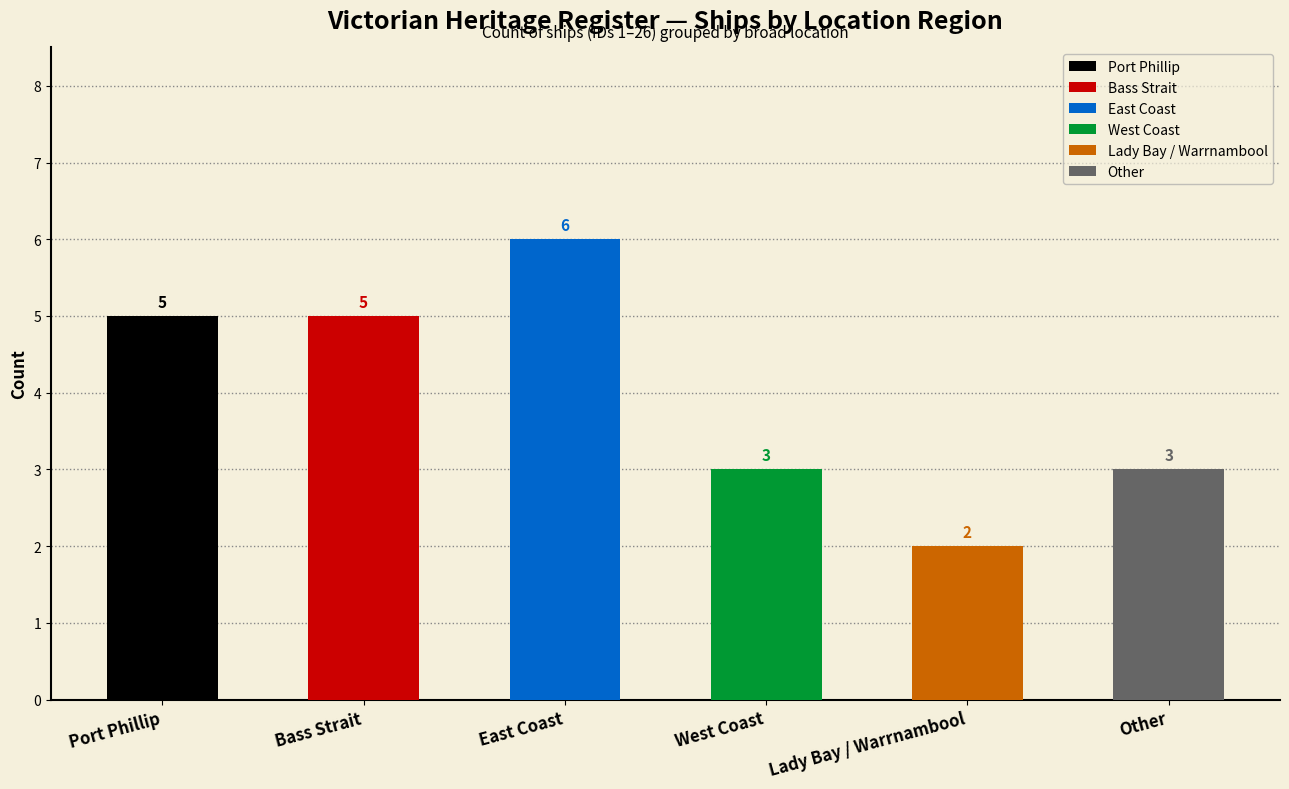

Is it true that the value at Port Phillip is 5?

True